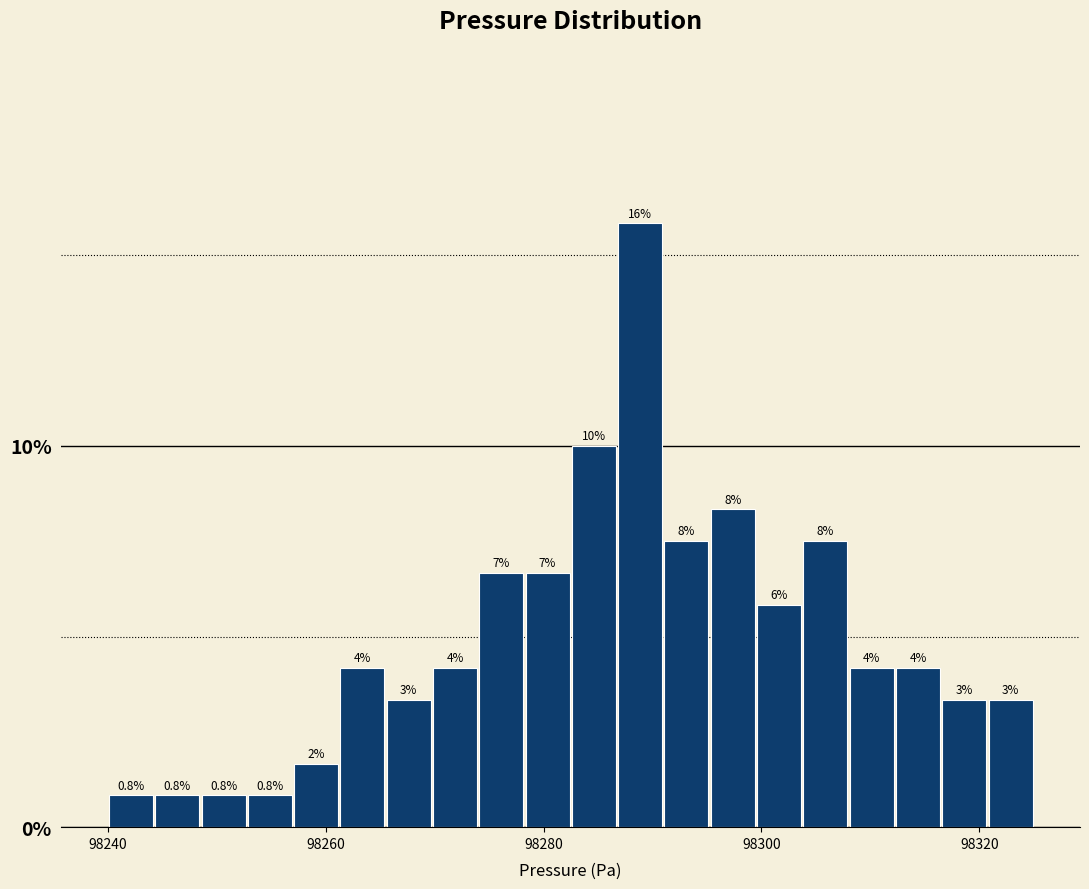

Read against the x-axis, roughly where is the centre of the tallest bar?

98288